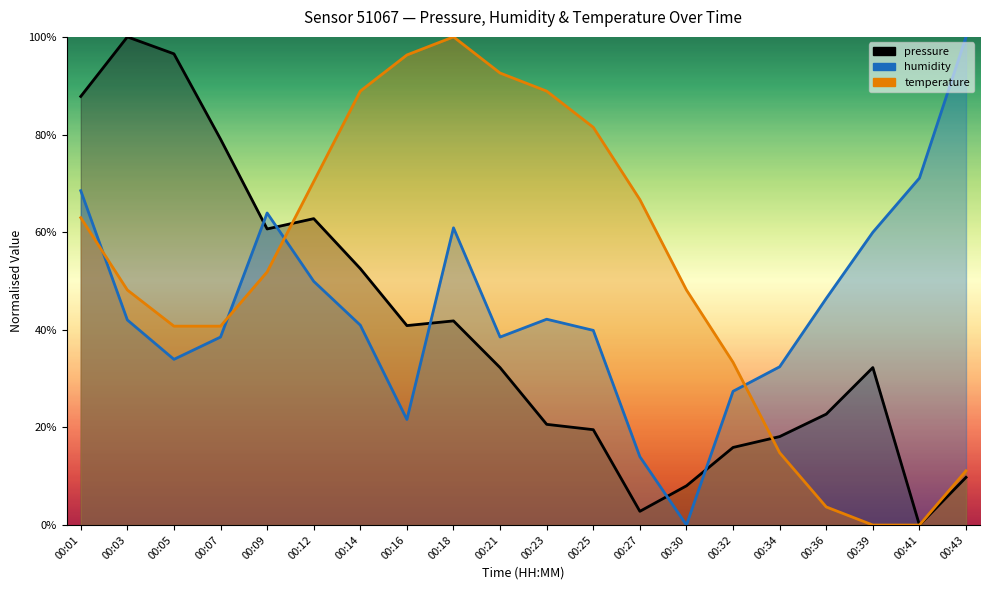

True or false: temperature has a value of 22.8 at 00:32.

False